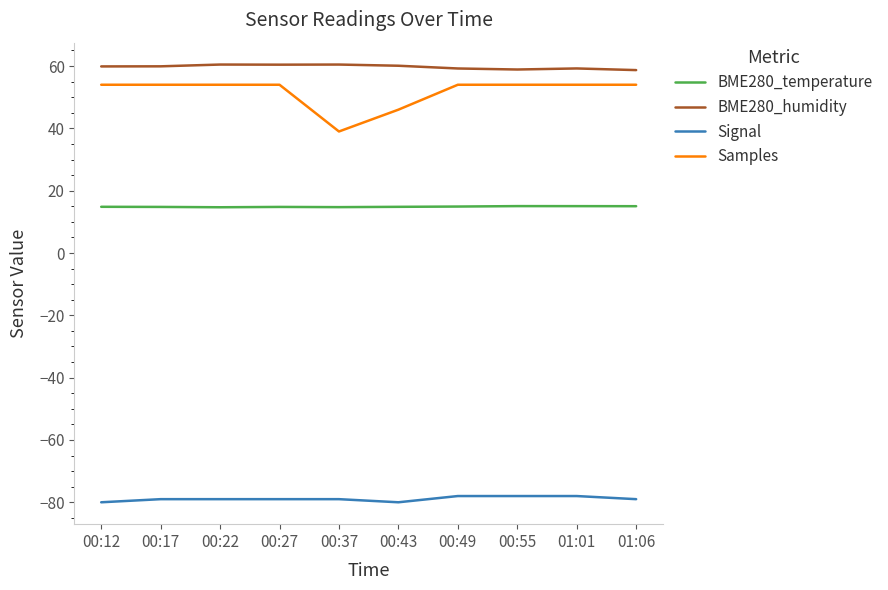

How many lines are shown in the chart?

4